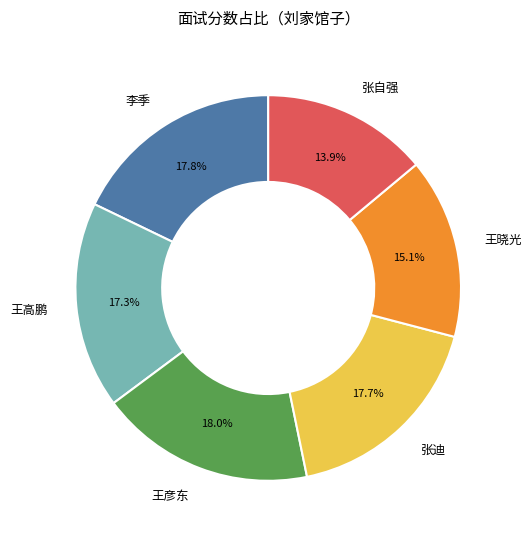

Which category has the smallest portion of the pie?

张自强